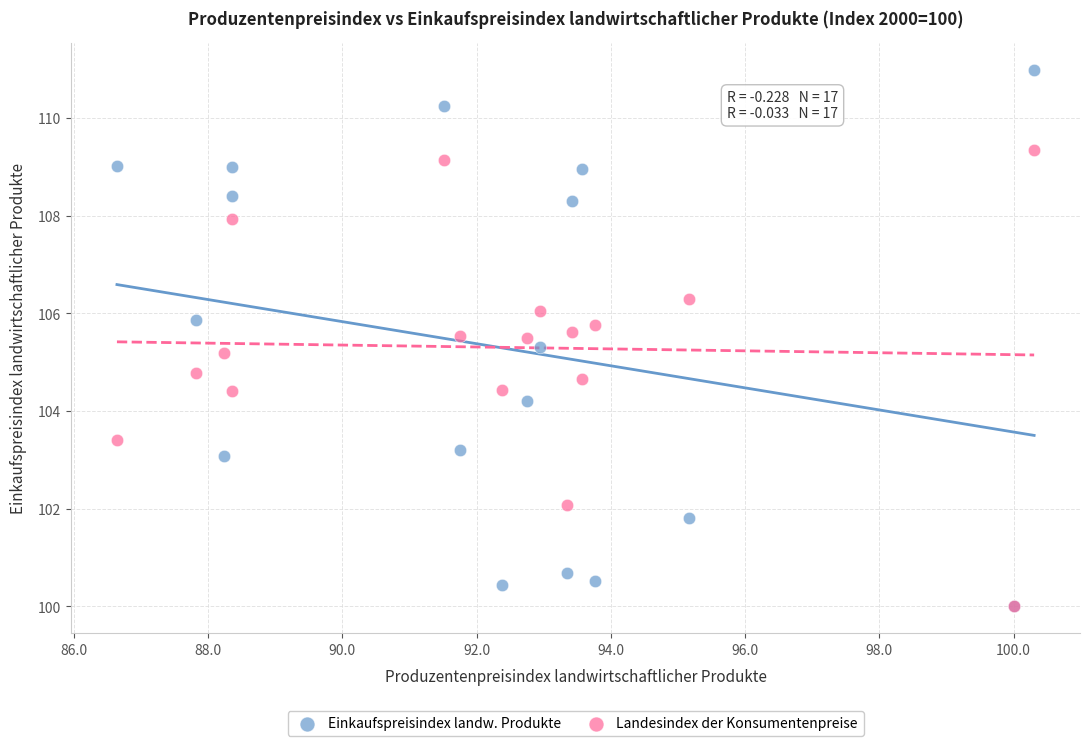

In the Landesindex der Konsumentenpreise series, what Y value is closest to 104?

104.4